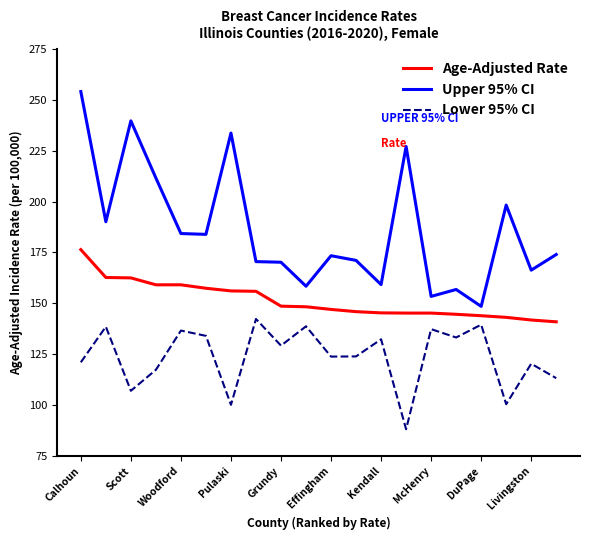

True or false: Age-Adjusted Rate and Upper 95% CI intersect in this chart.

False